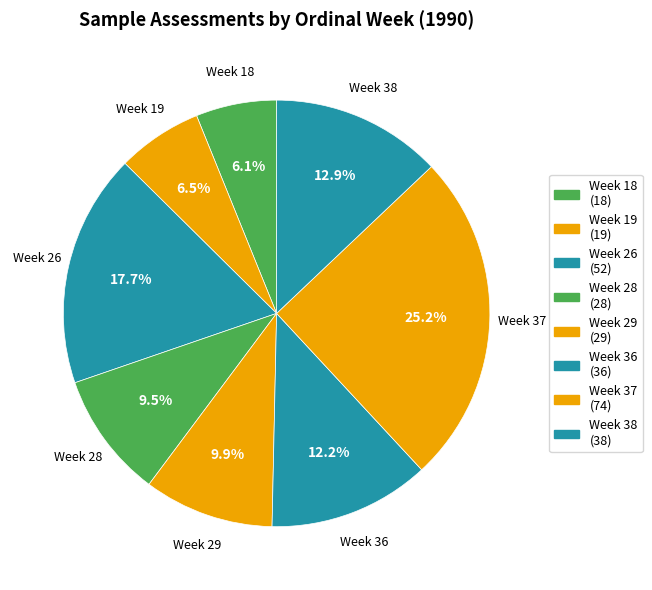

True or false: Week 18 accounts for 6% of the total.

True